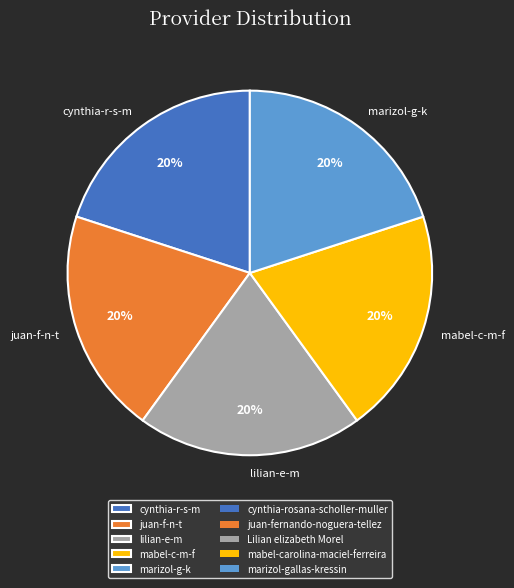

To the nearest percent, what portion does lilian-e-m represent?

20%